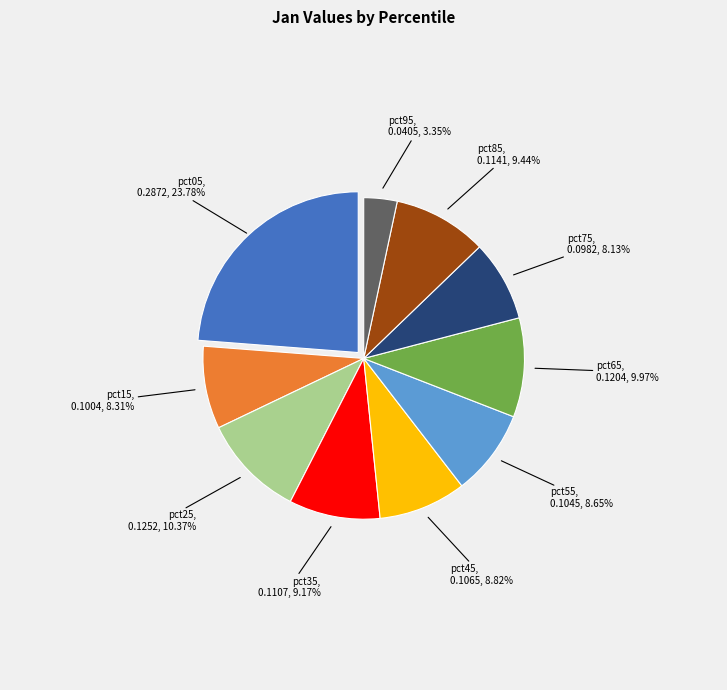

Is there any slice that represents more than half of the pie?

No